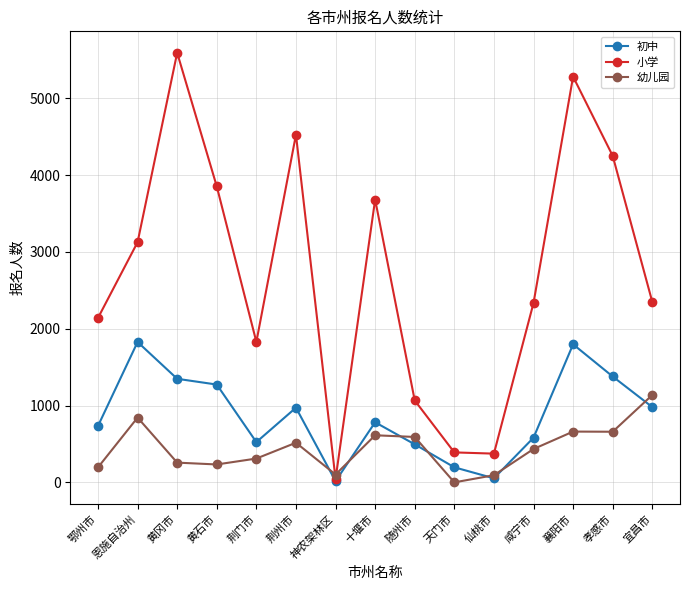

Which series has the largest total across all categories?

小学